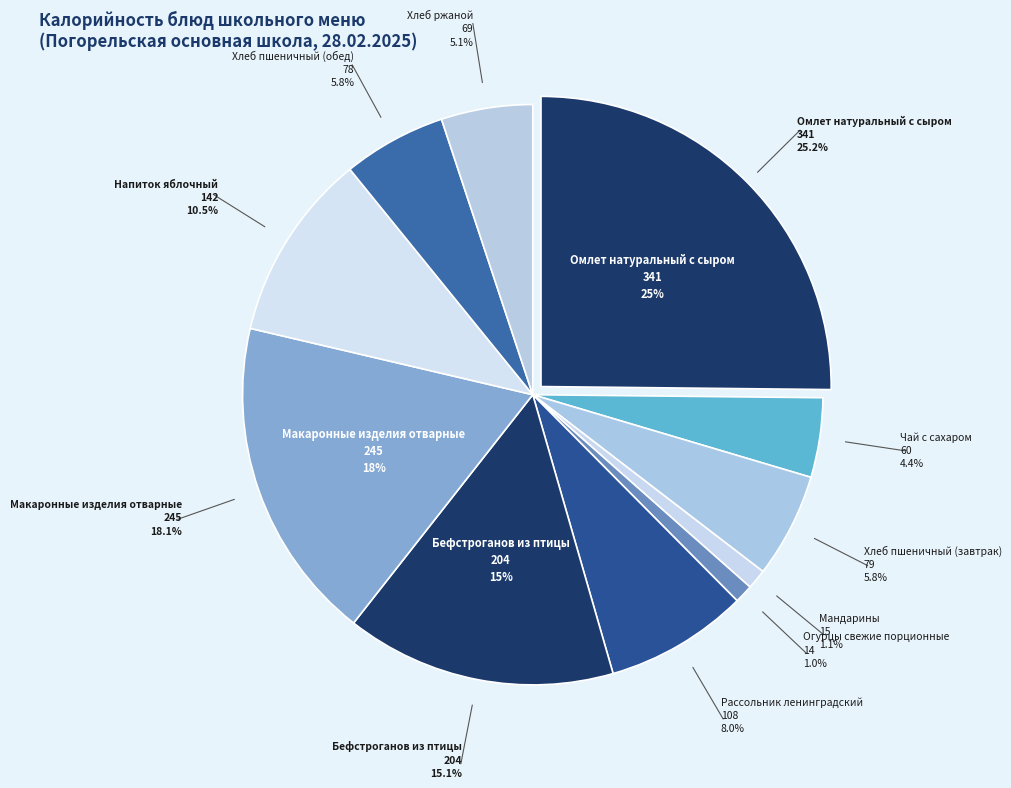

Between Мандарины and Макаронные изделия отварные, which is larger?

Макаронные изделия отварные